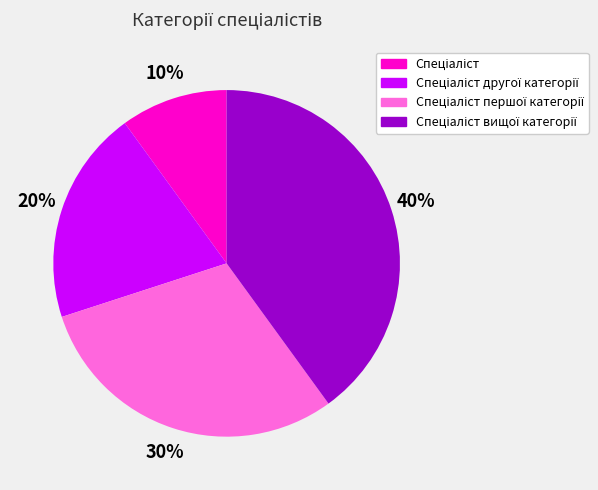

To the nearest percent, what is the average slice percentage?

25%